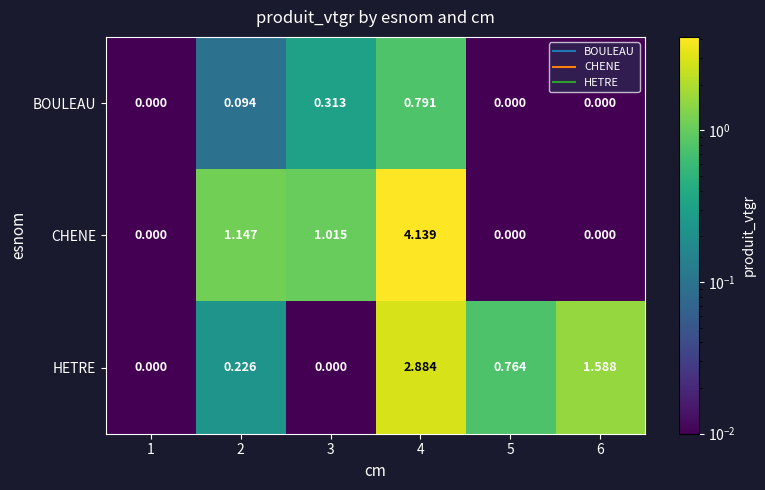

Rank the series by their average value, from lowest to highest.

BOULEAU, HETRE, CHENE